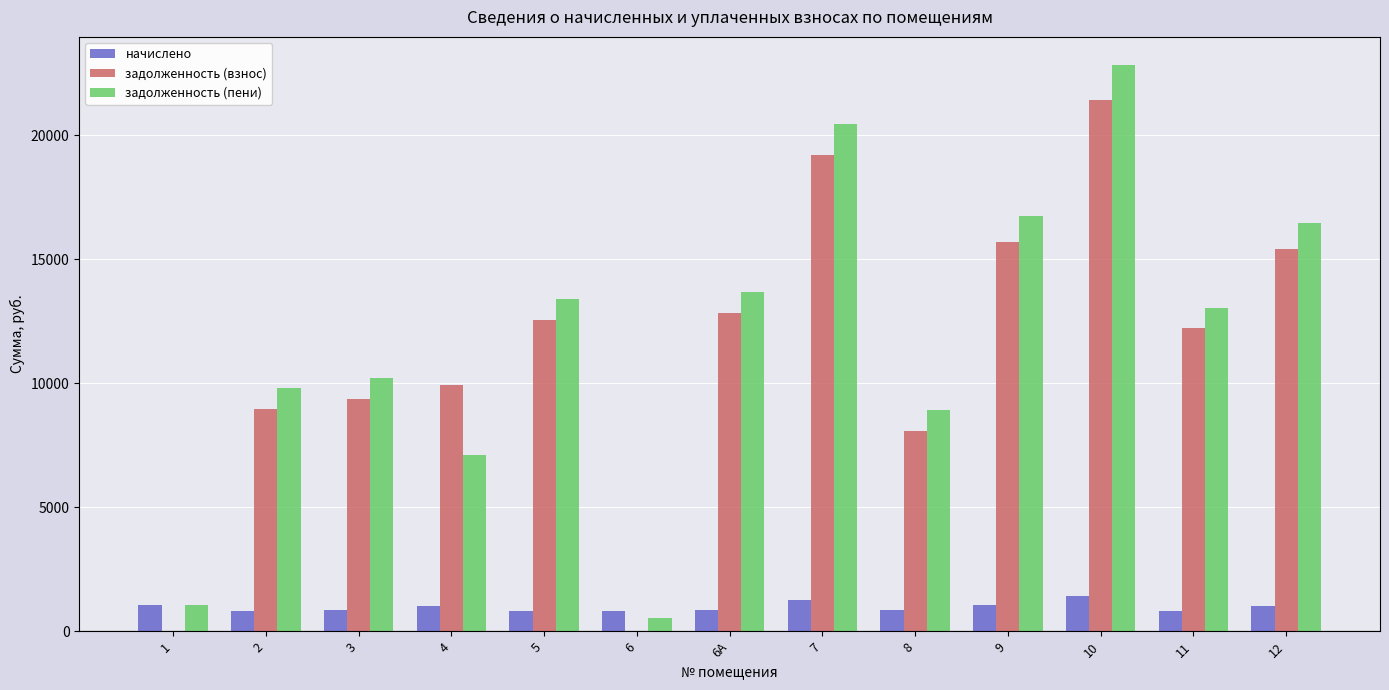

What is the sum of all начислено values?

12640.1